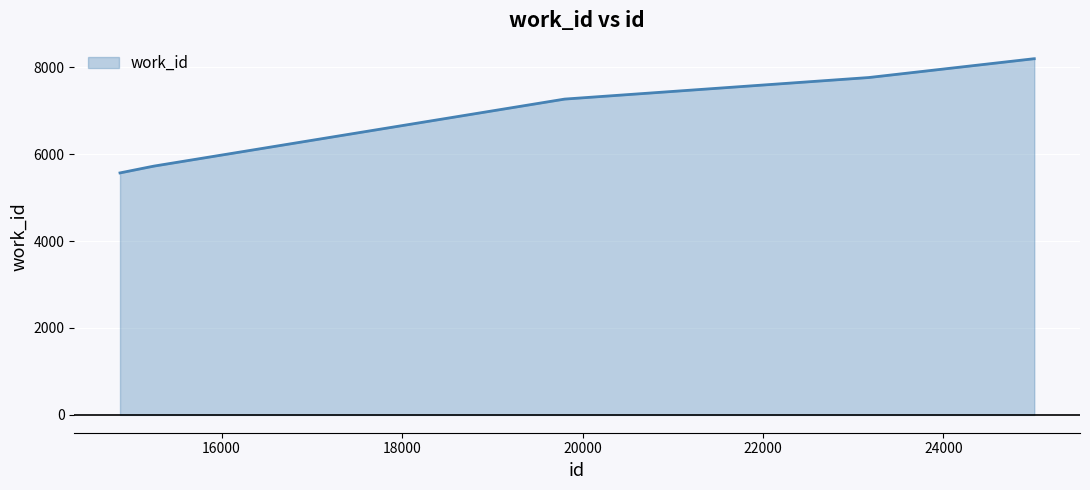

What is the sum of all values?

48398